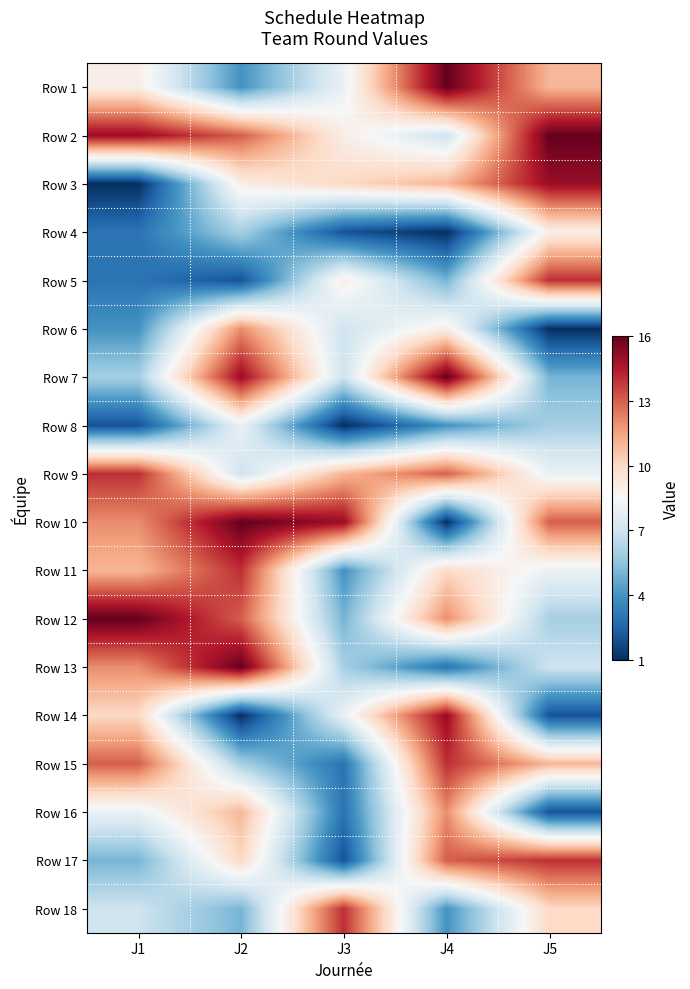

Which has a higher value, J3 or J2?

J3